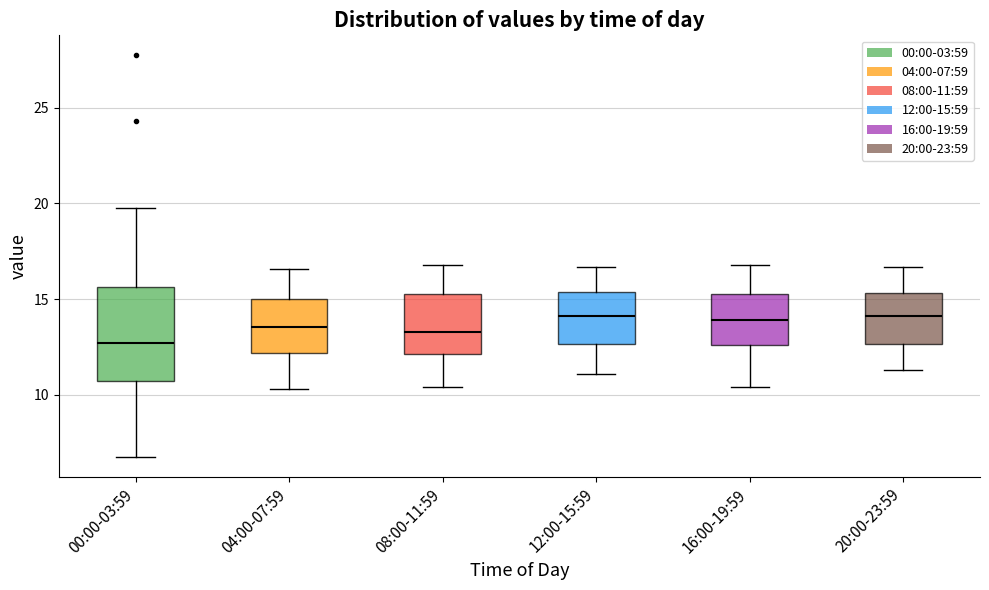

Reading left to right, read every box against the y-axis: the position of its median line, the range the box covers, and the ends of its whiskers. The values are not printed on the chart, so give them approximately, as read against the axis.

00:00-03:59: median 12.5, box 10.5 to 15.5, whiskers 7.0 to 20.0
04:00-07:59: median 13.5, box 12.0 to 15.0, whiskers 10.5 to 16.5
08:00-11:59: median 13.5, box 12.0 to 15.5, whiskers 10.5 to 17.0
12:00-15:59: median 14.0, box 12.5 to 15.5, whiskers 11.0 to 16.5
16:00-19:59: median 14.0, box 12.5 to 15.5, whiskers 10.5 to 17.0
20:00-23:59: median 14.0, box 12.5 to 15.5, whiskers 11.5 to 16.5